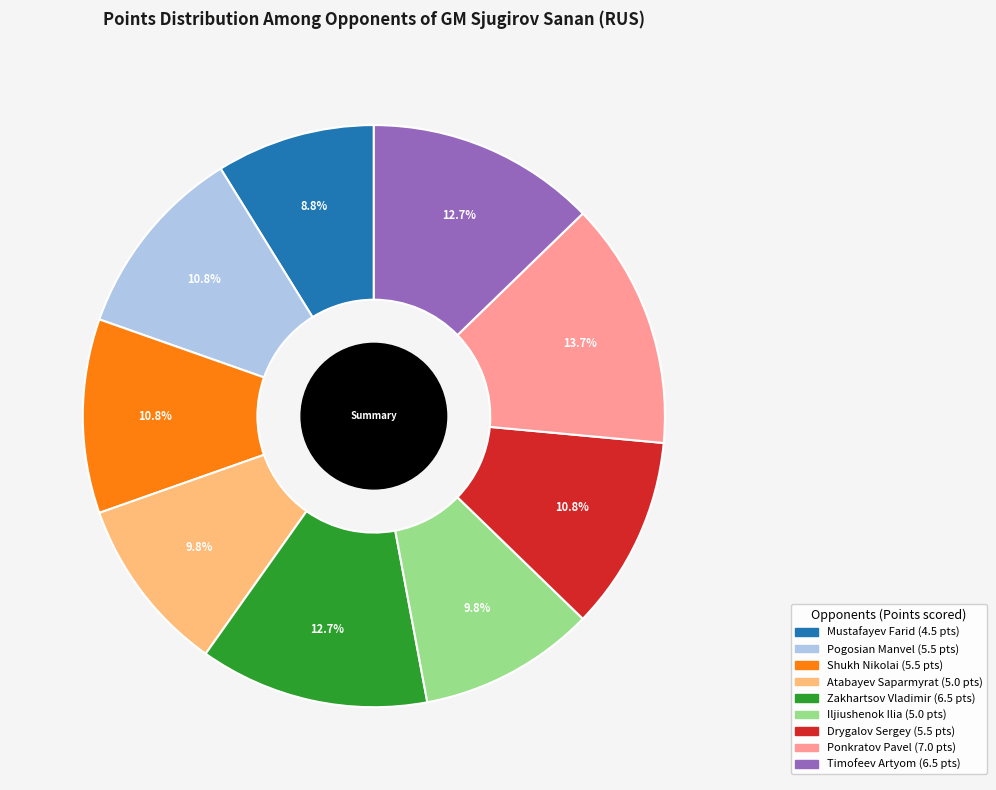

How many segments does this pie chart have?

9